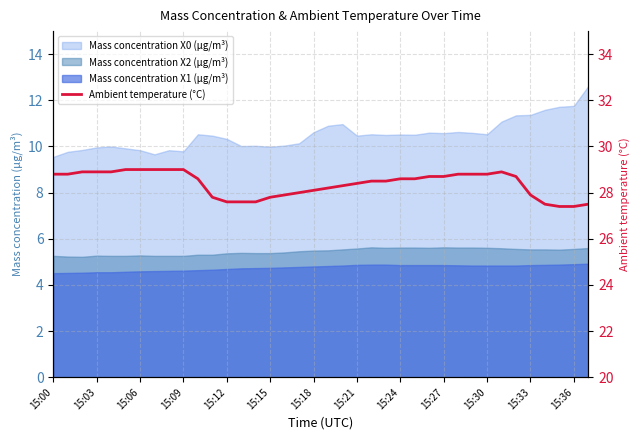

What is the greatest value displayed?

29.0